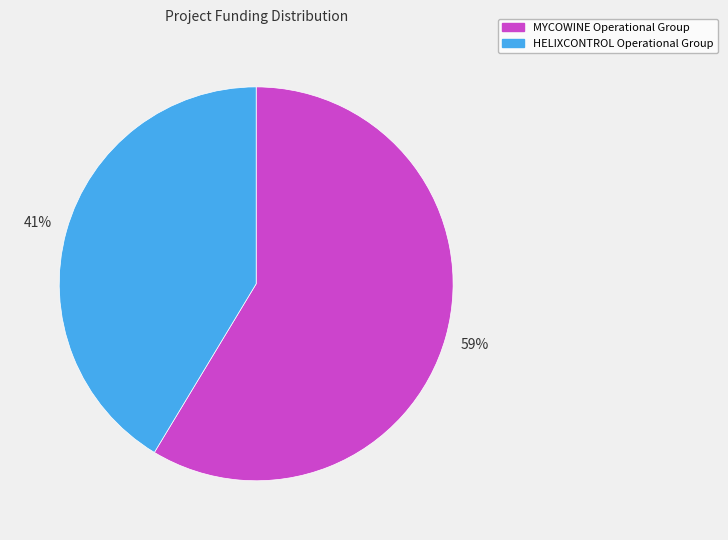

Is the sum of MYCOWINE Operational Group and HELIXCONTROL Operational Group greater than half?

Yes